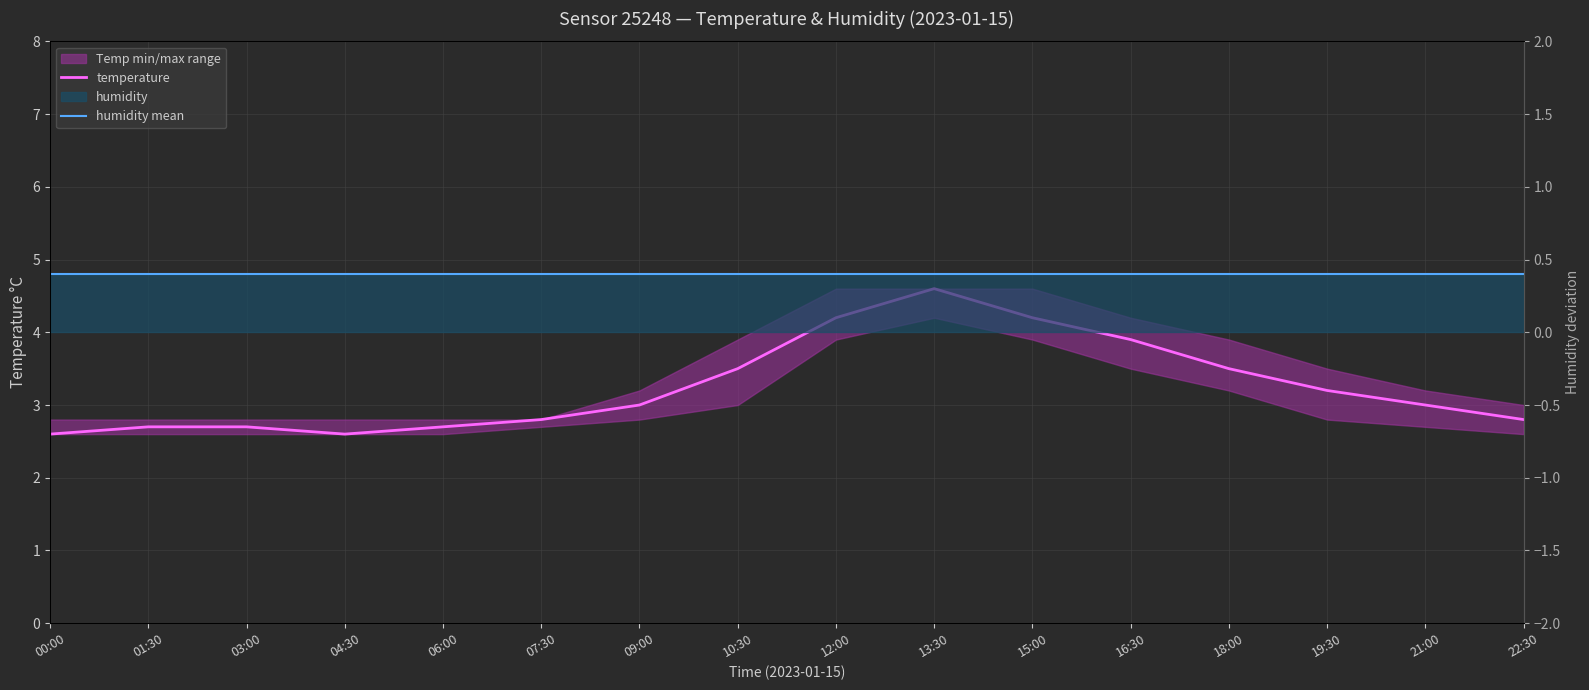

How many data points does each series have?

16